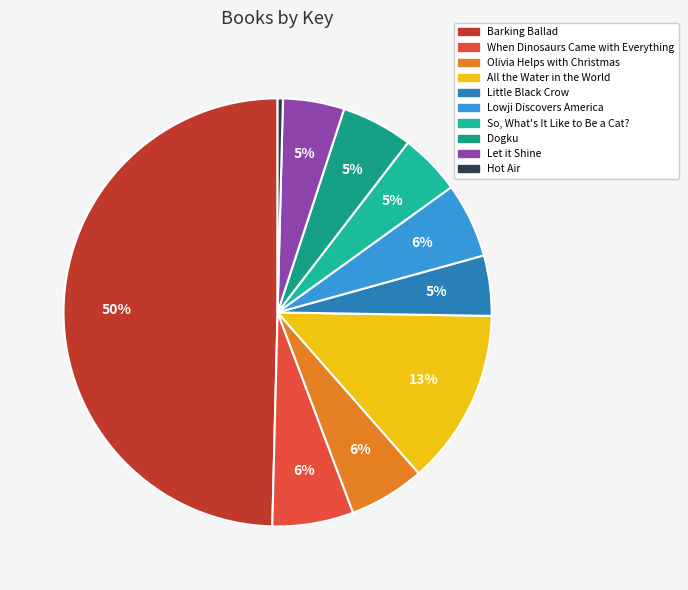

What portion of the pie excludes Dogku?

94.6%